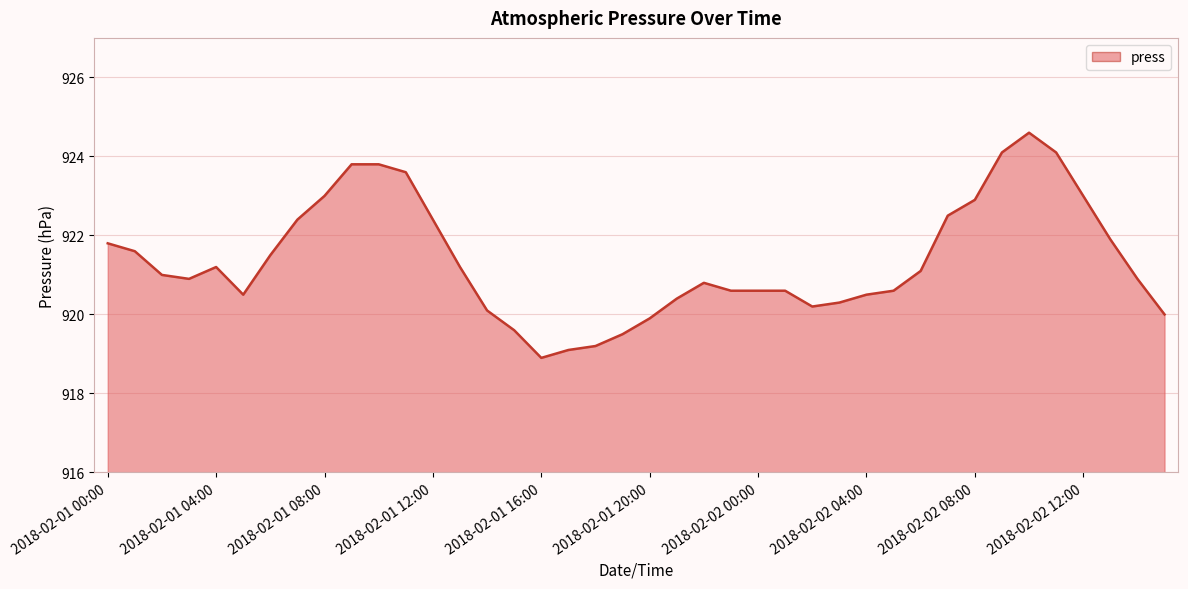

What is the greatest value displayed?

924.6